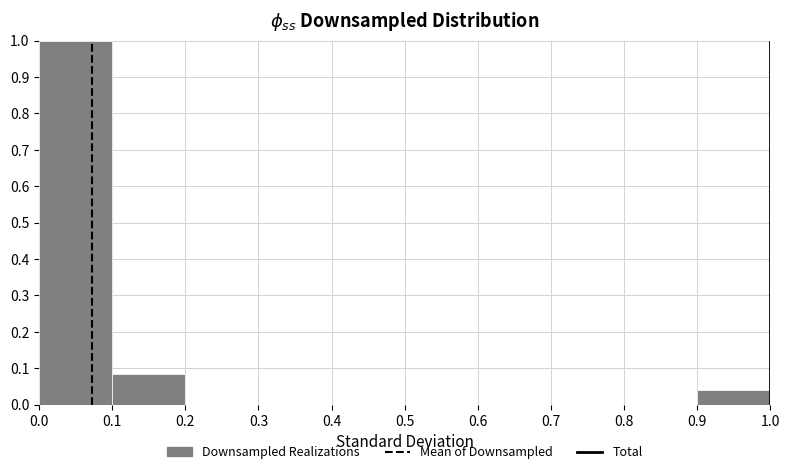

What is the height of the bar covering 0.1 to 0.2 on the x-axis? The values are not printed on the chart, so give them approximately, as read against the axis.

0.08